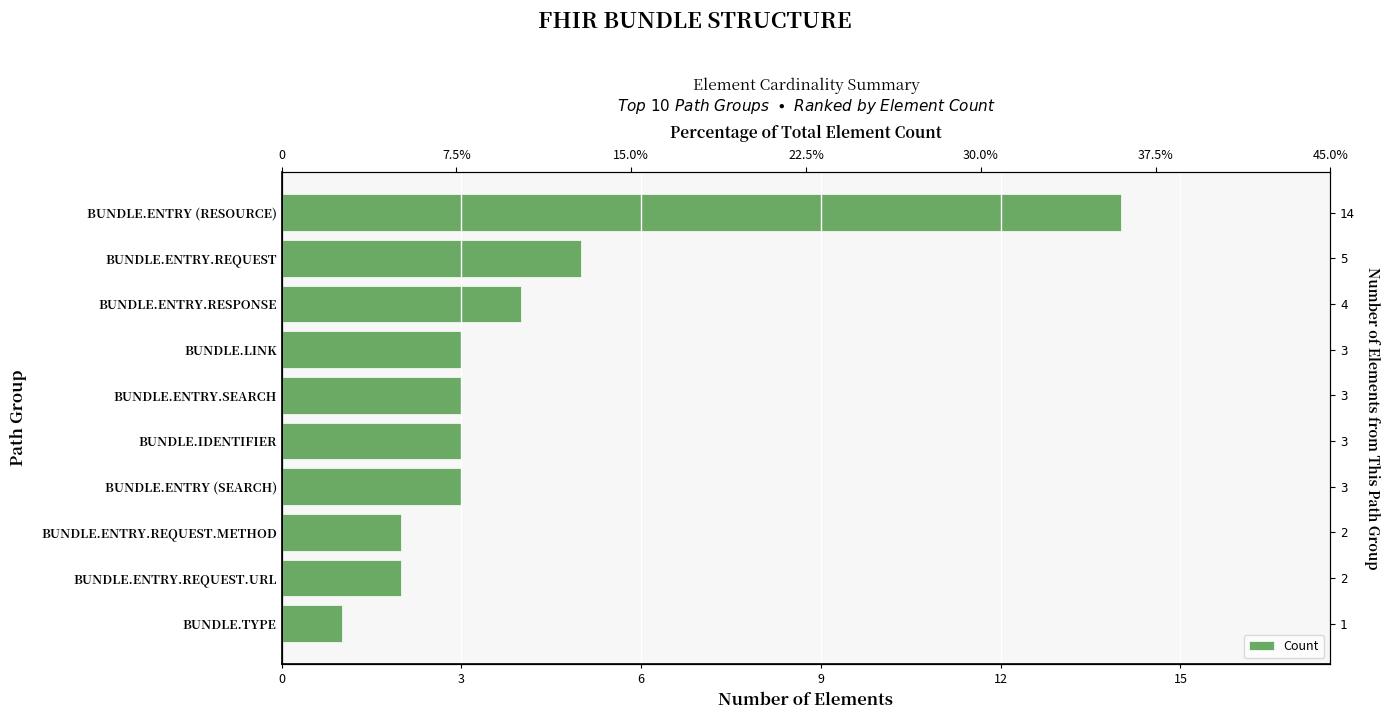

Where is the data nearest to the value 7?

BUNDLE.ENTRY.REQUEST